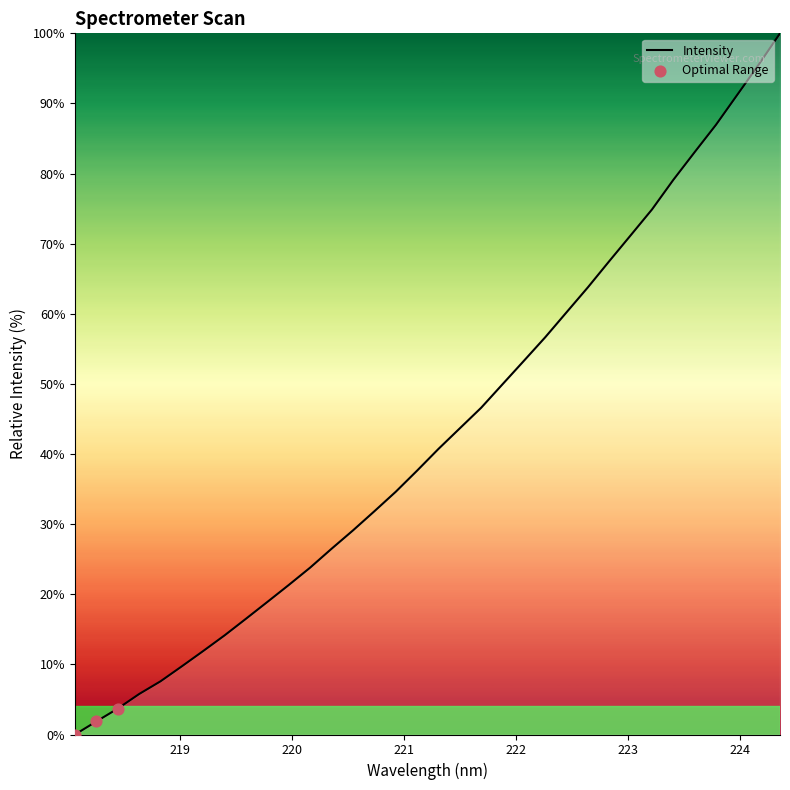

What is the maximum value shown in the chart?

100.0